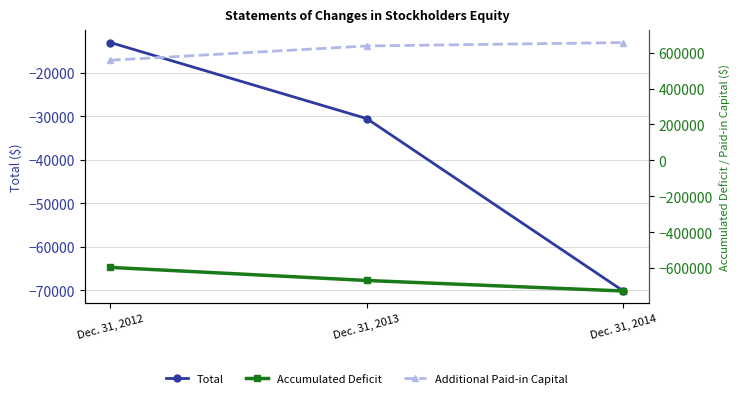

Which series changed the most between Dec. 31, 2012 and Dec. 31, 2013?

Additional Paid-in Capital